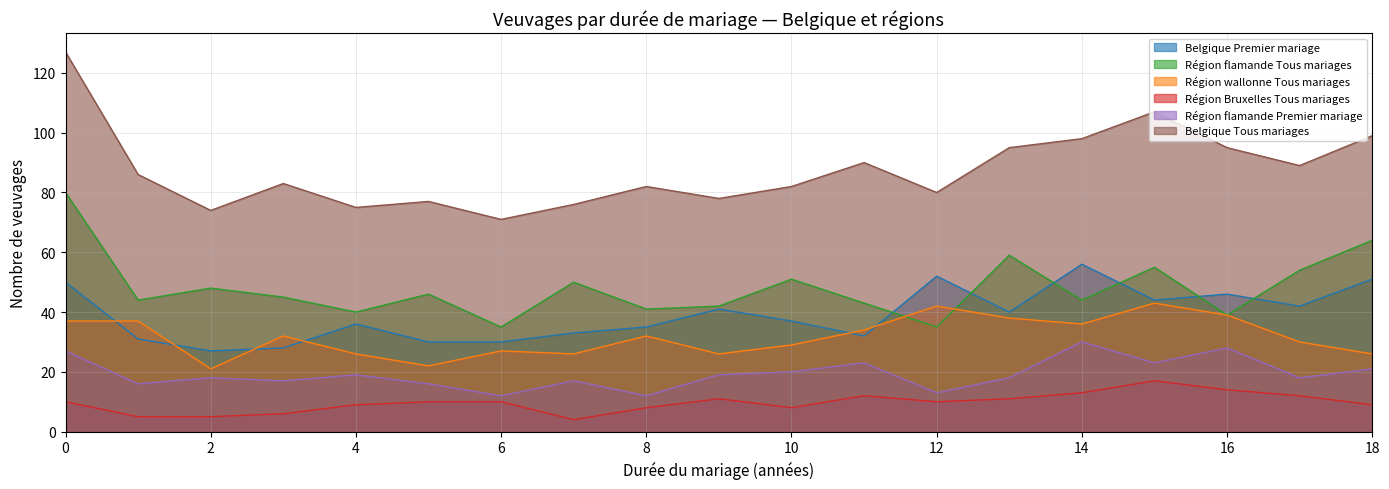

Reading right to left, transcribe all the data shown in this chart.

Belgique Premier mariage: 51	42	46	44	56	40	52	32	37	41	35	33	30	30	36	28	27	31	50
Région flamande Tous mariages: 64	54	39	55	44	59	35	43	51	42	41	50	35	46	40	45	48	44	80
Région wallonne Tous mariages: 26	30	39	43	36	38	42	34	29	26	32	26	27	22	26	32	21	37	37
Région Bruxelles Tous mariages: 9	12	14	17	13	11	10	12	8	11	8	4	10	10	9	6	5	5	10
Région flamande Premier mariage: 21	18	28	23	30	18	13	23	20	19	12	17	12	16	19	17	18	16	27
Belgique Tous mariages: 99	89	95	107	98	95	80	90	82	78	82	76	71	77	75	83	74	86	127